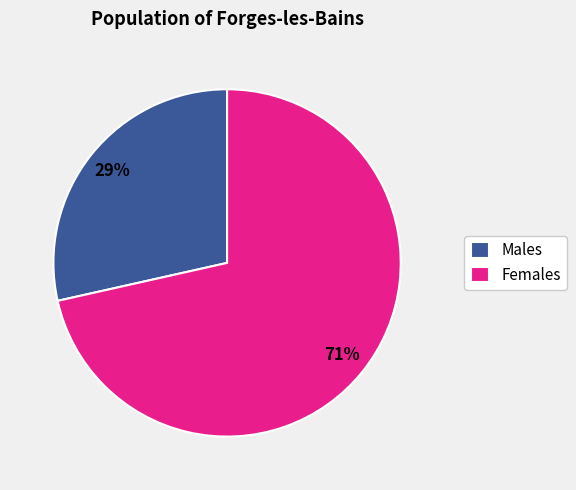

Which slice is the largest?

Females